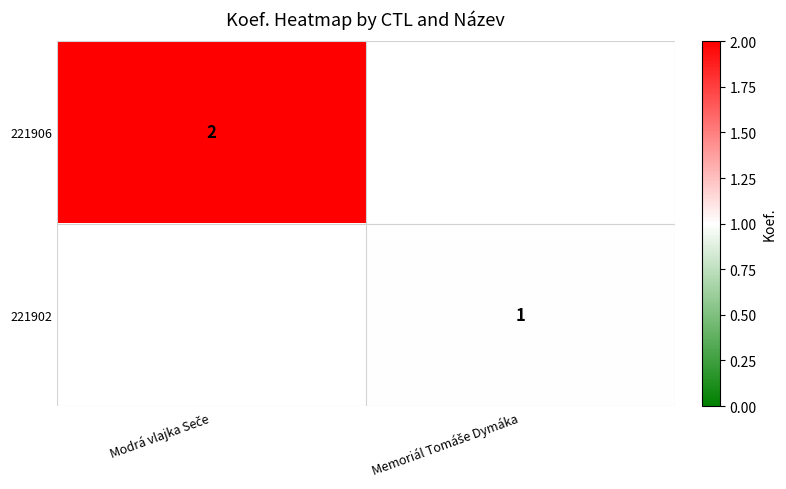

What is the minimum value for 221906?

2.0